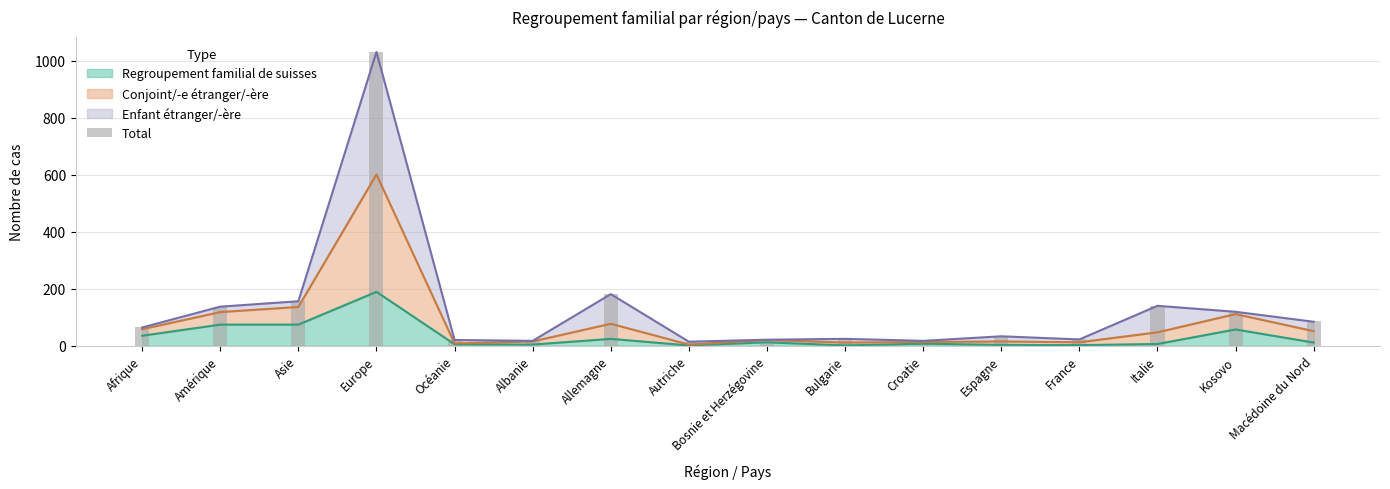

List the labels in order of value, largest first.

Europe, Allemagne, Asie, Italie, Amérique, Kosovo, Macédoine du Nord, Afrique, Espagne, Bulgarie, France, Bosnie et Herzégovine, Océanie, Albanie, Croatie, Autriche